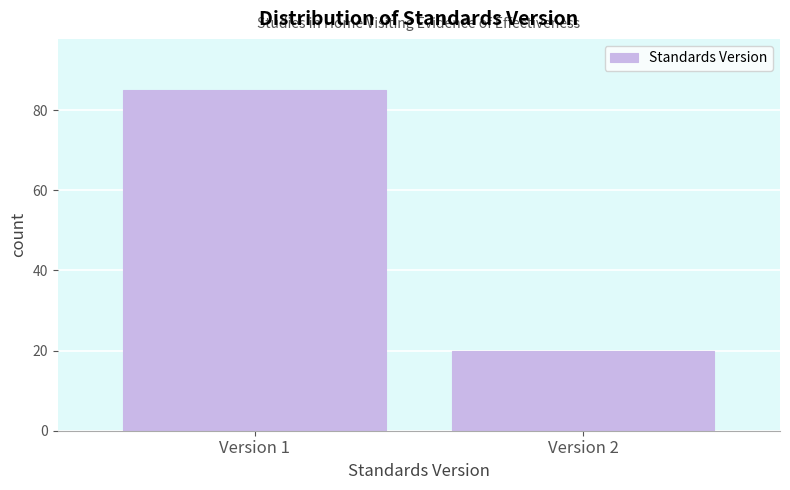

Reading left to right, extract all data points from this chart.

Version 1=85	Version 2=20